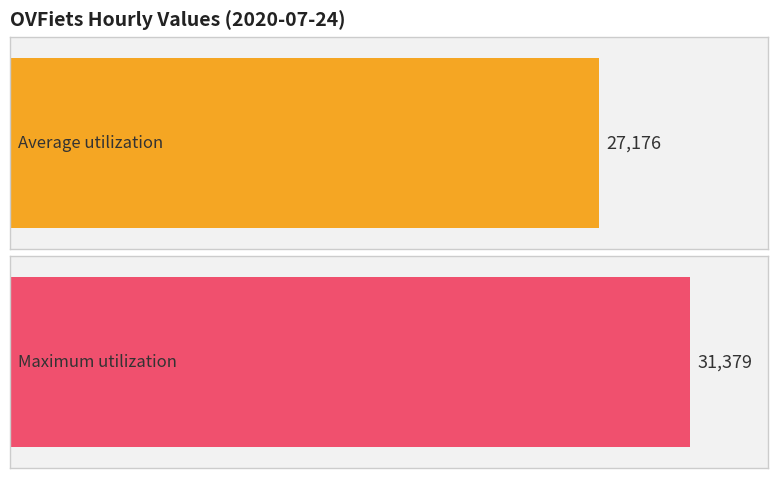

True or false: the data shows 20808 at 03:00.

False